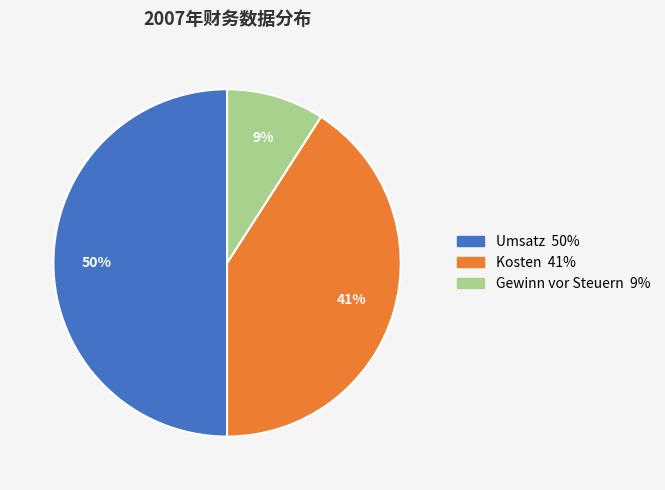

The Umsatz slice represents 42% of the pie. True or false?

False